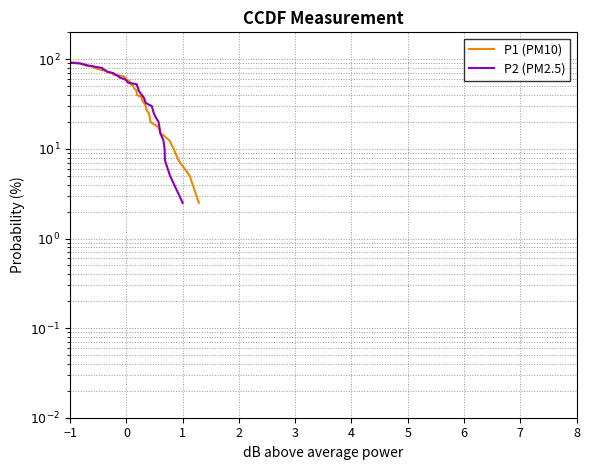

Rank the series by their maximum value, from lowest to highest.

P1 (PM10), P2 (PM2.5)